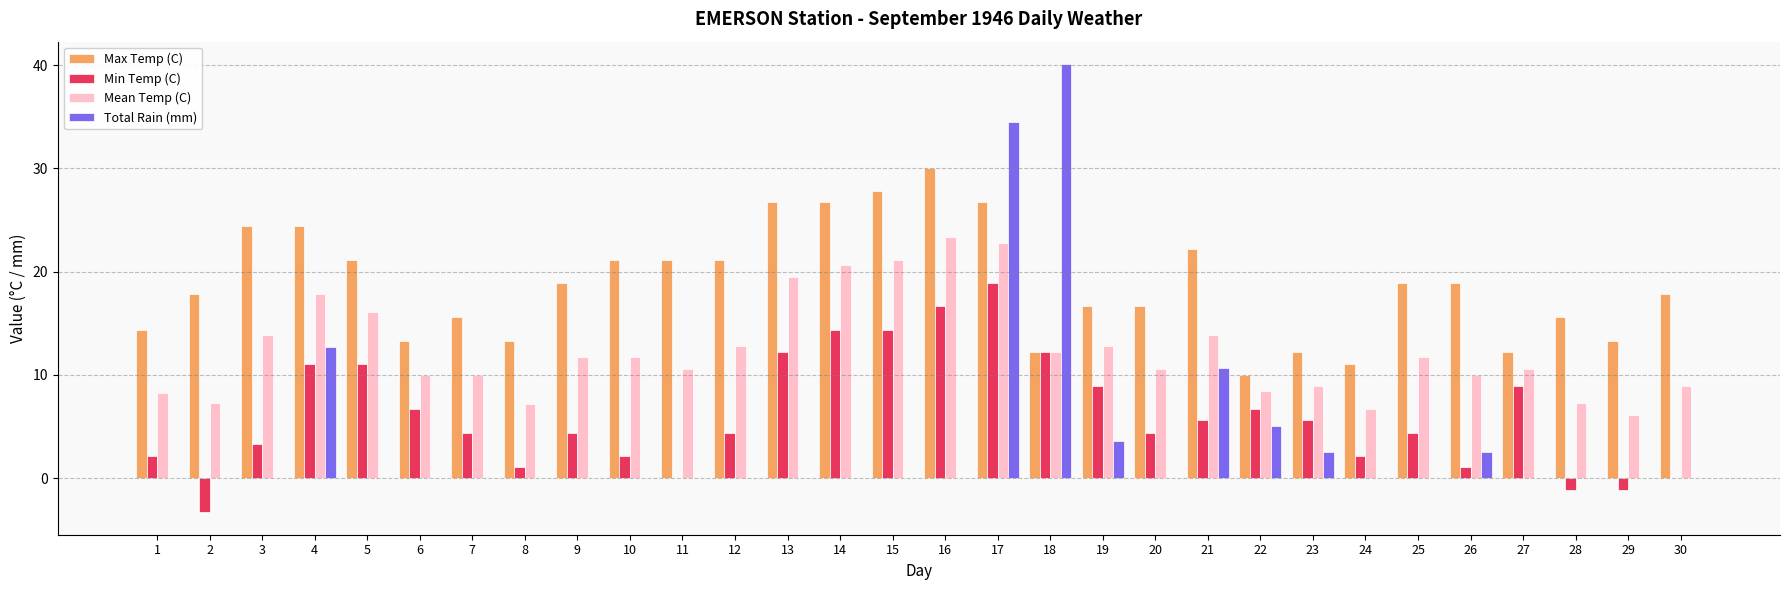

Which category has the highest value in the Min Temp (C) series?

17